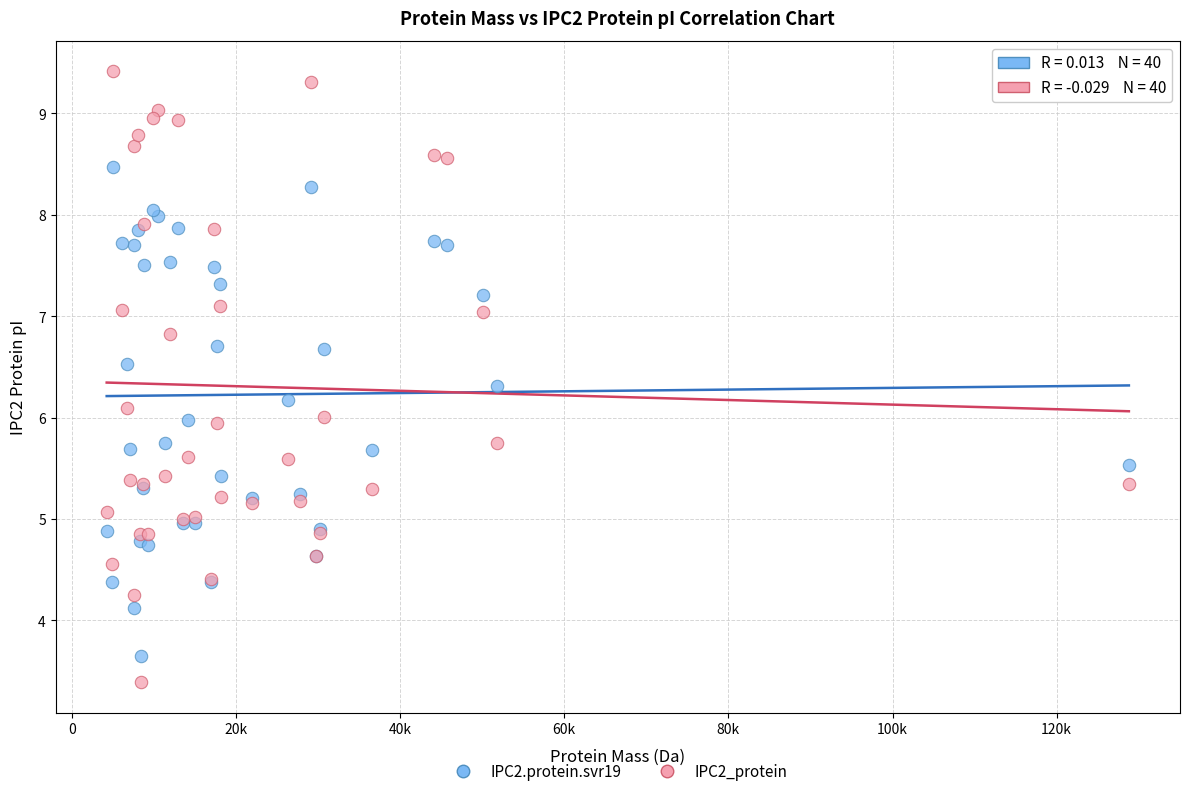

What is the X range (max minus min) for the scatter plot?

124544.8